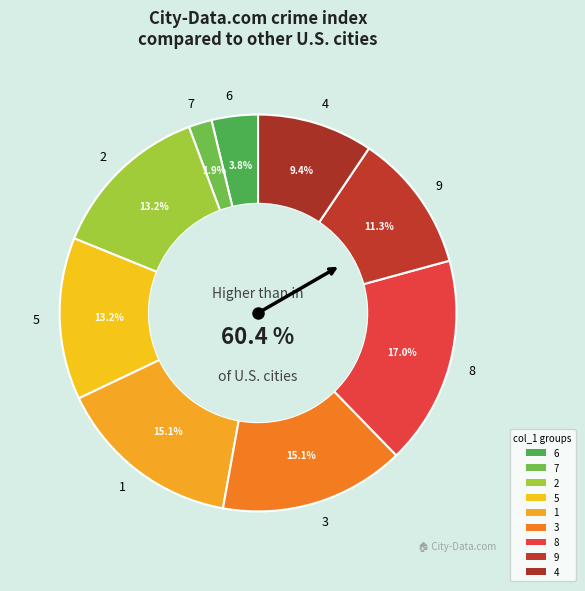

Does any single category account for the majority?

No